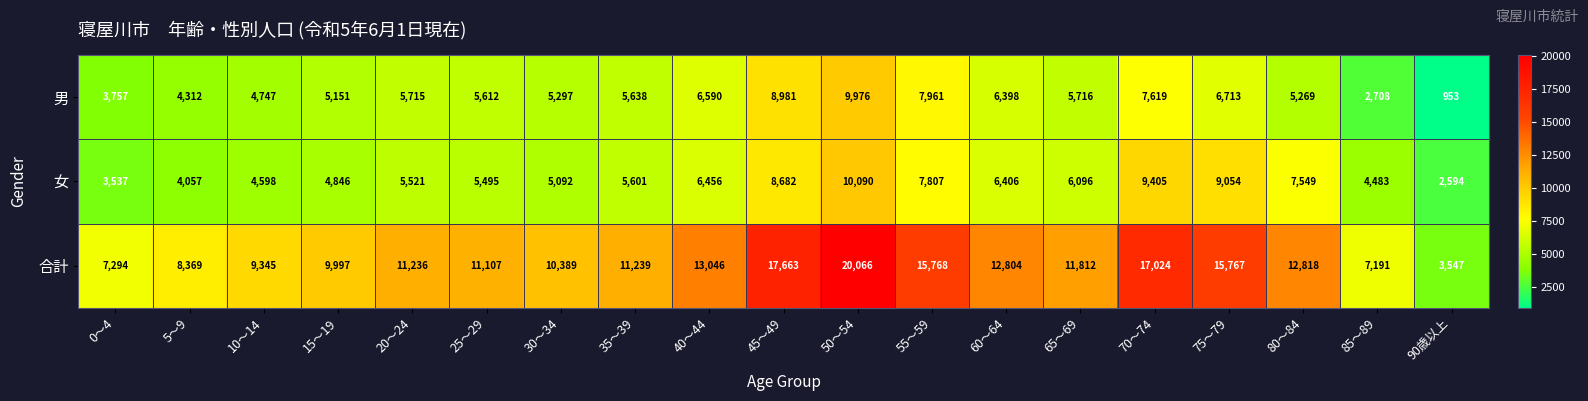

What is the greatest value displayed?

20066